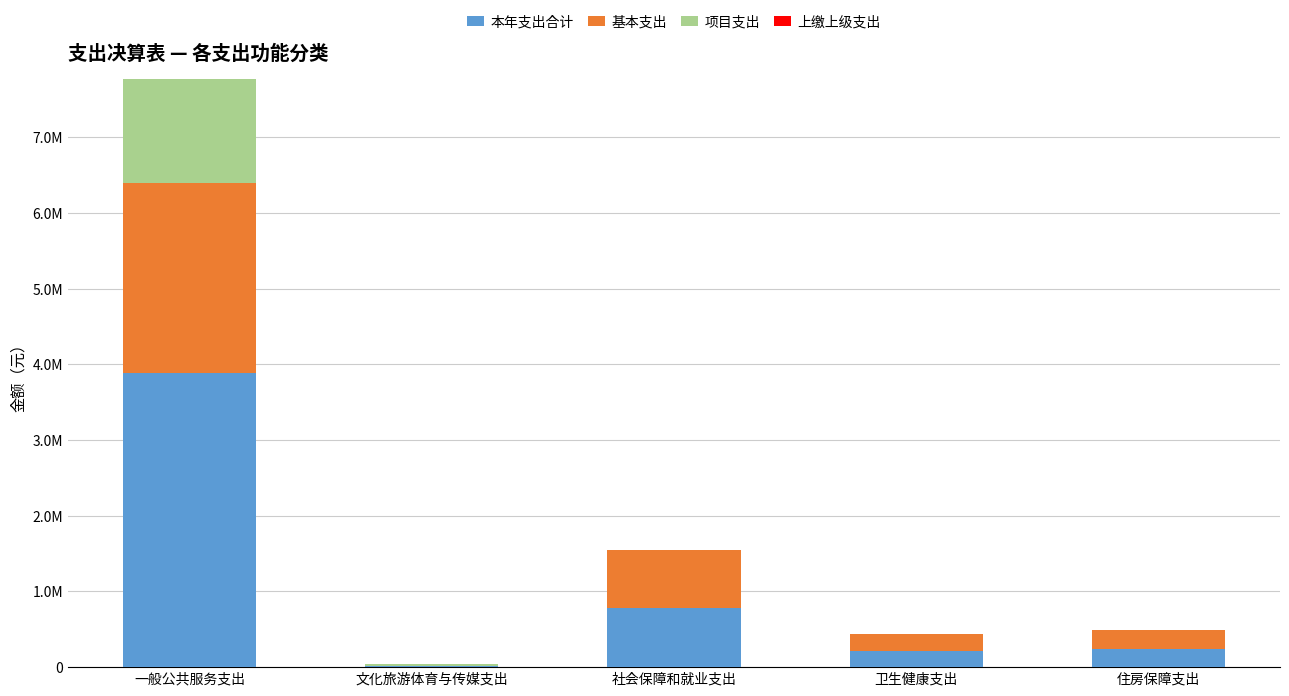

Which has a higher value, 住房保障支出 or 社会保障和就业支出?

社会保障和就业支出